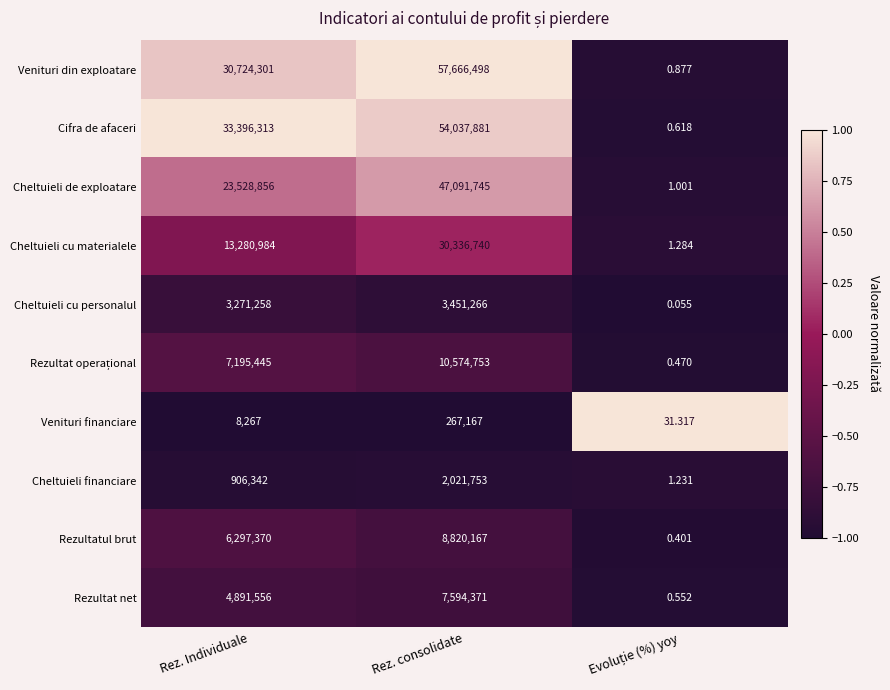

At which label is Cheltuieli cu personalul closest to 1725633?

Rez. Individuale